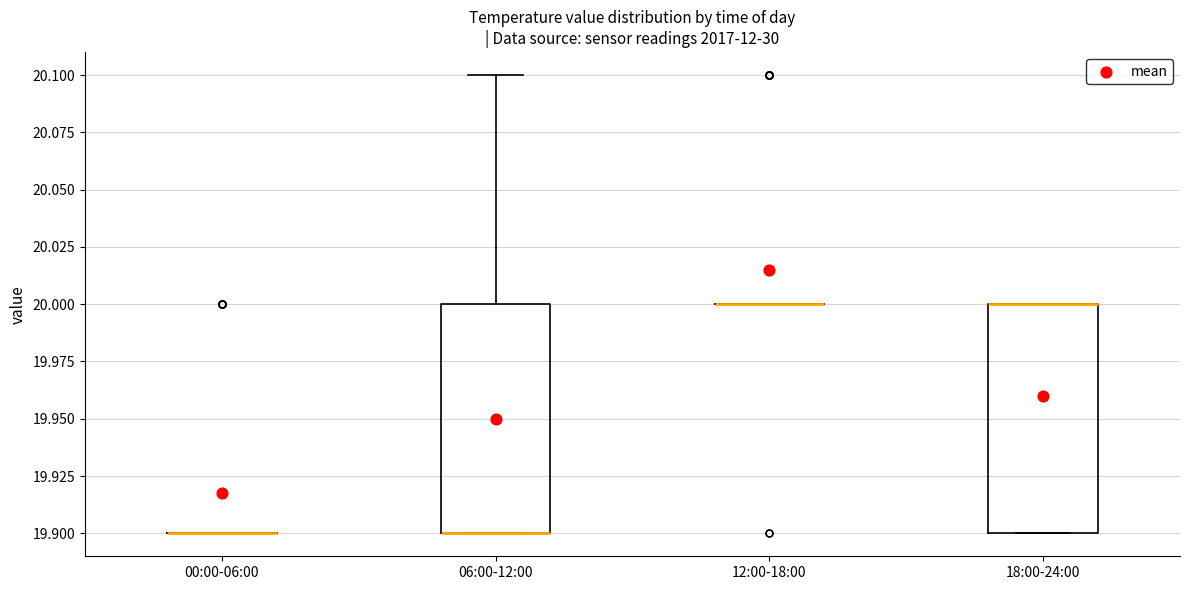

Reading left to right, transcribe this box plot: for each box, give where its median line is, the range the box spans, and where its two whiskers end, as read against the y-axis. The values are not printed on the chart, so give them approximately, as read against the axis.

00:00-06:00: box collapsed to a line at 19.9, whiskers 19.9 to 19.9
06:00-12:00: median 19.9 (drawn on the box's lower edge), box 19.9 to 20.0, whiskers 19.9 to 20.1
12:00-18:00: box collapsed to a line at 20.0, whiskers 20.0 to 20.0
18:00-24:00: median 20.0 (drawn on the box's upper edge), box 19.9 to 20.0, whiskers 19.9 to 20.0